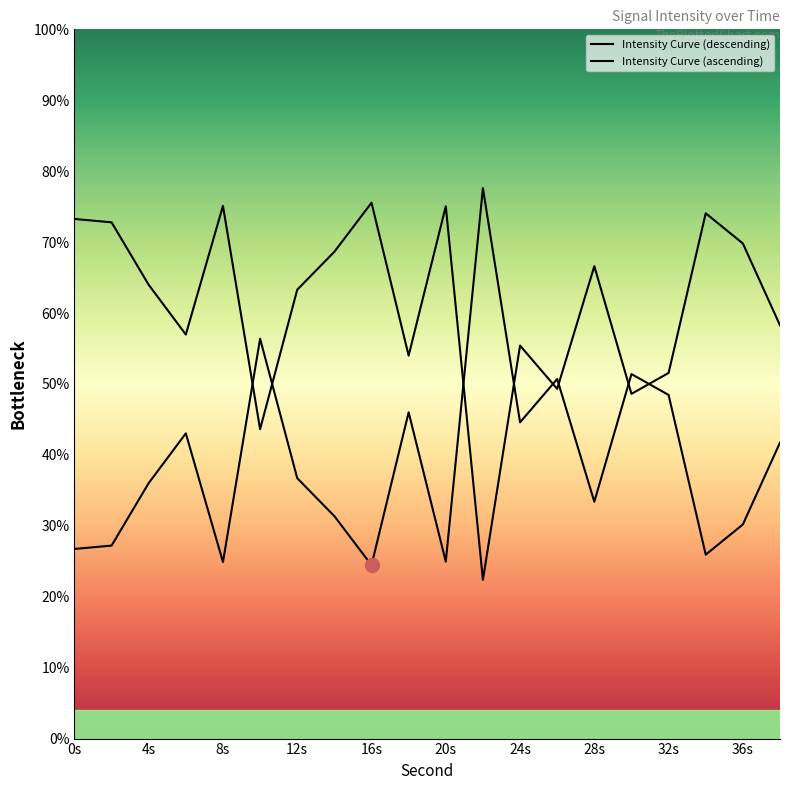

Rank the categories by value from highest to lowest.

22, 10, 30, 26, 32, 18, 24, 6, 38, 12, 4, 28, 14, 36, 2, 0, 34, 20, 8, 16